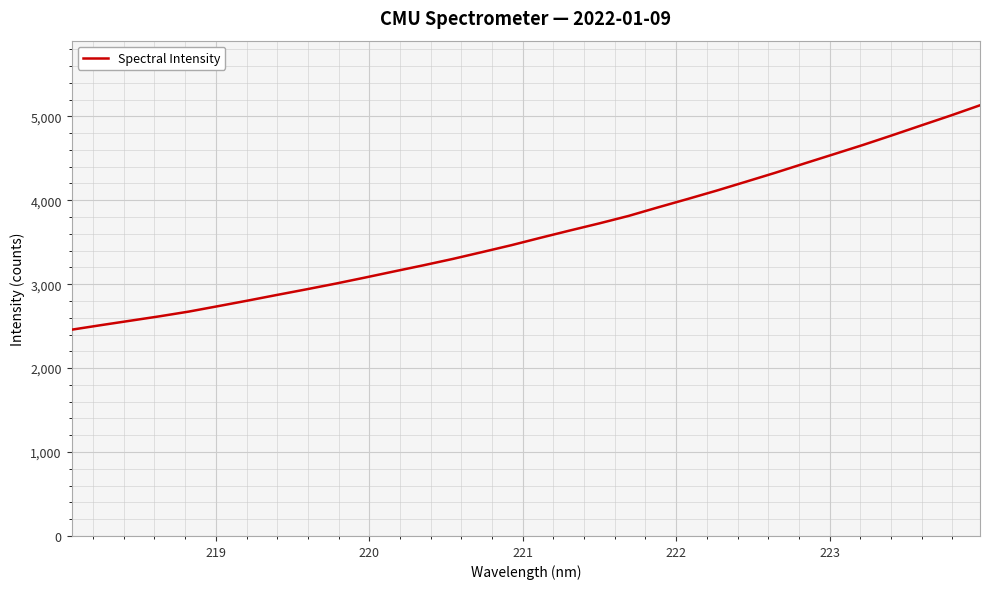

What is the greatest value displayed?

5131.7